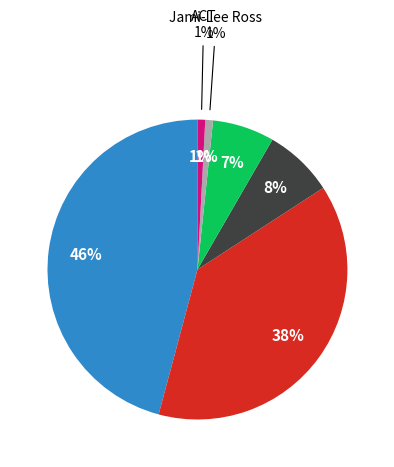

Is it true that National is 52% of the pie?

False